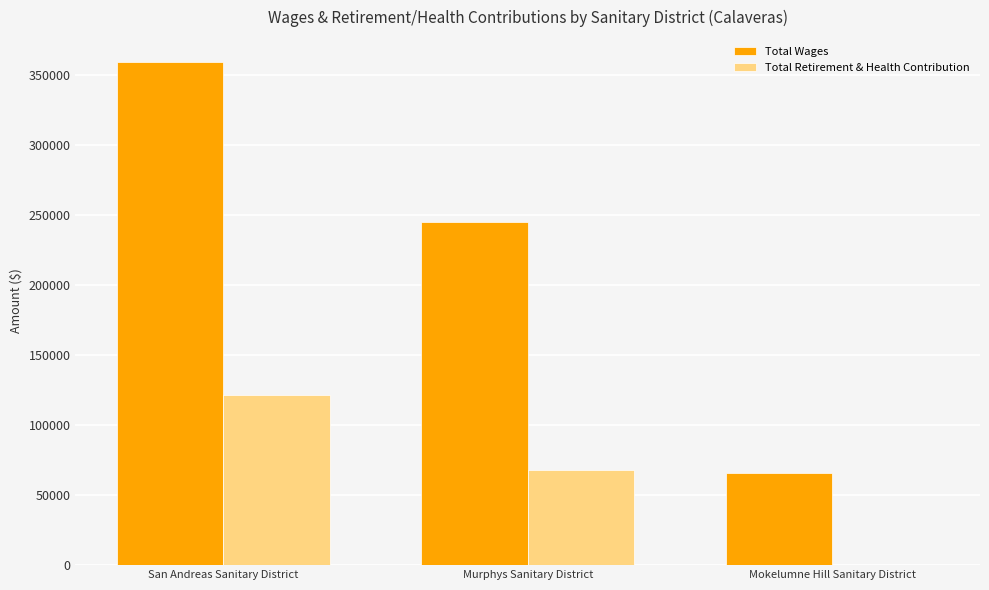

At which category is the sum across all series the highest?

San Andreas Sanitary District